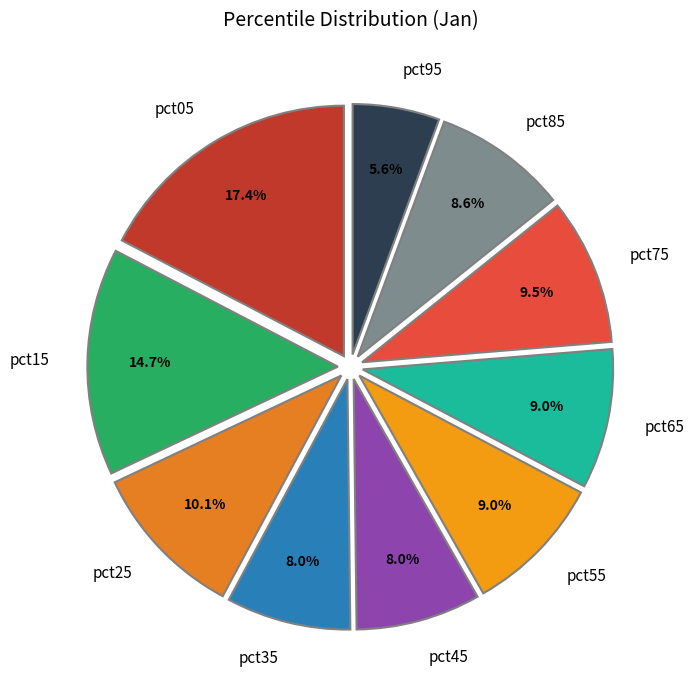

How many segments does this pie chart have?

10